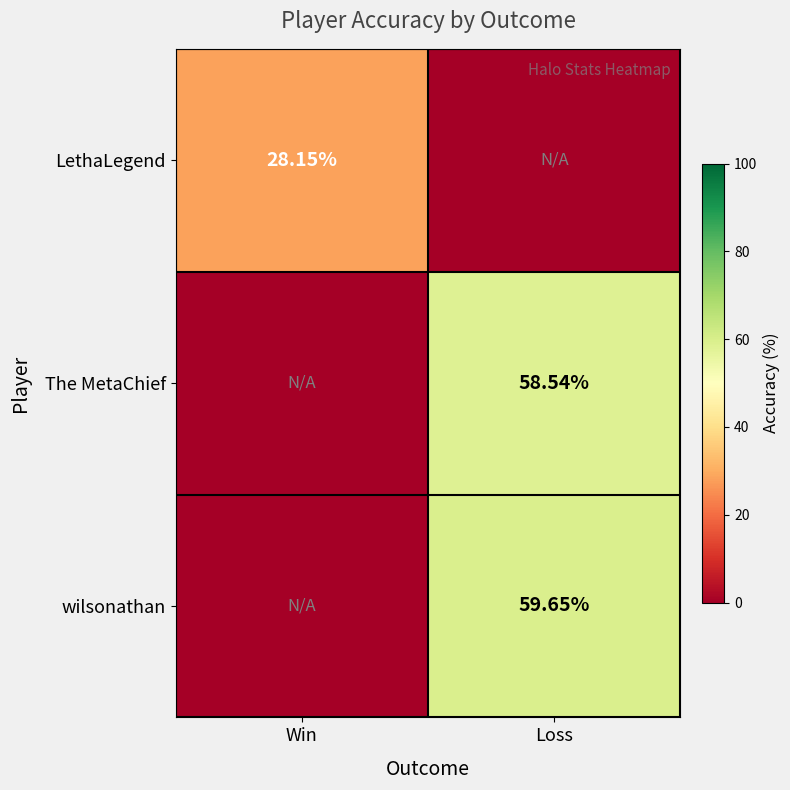

Which category has the highest value across all series?

Loss